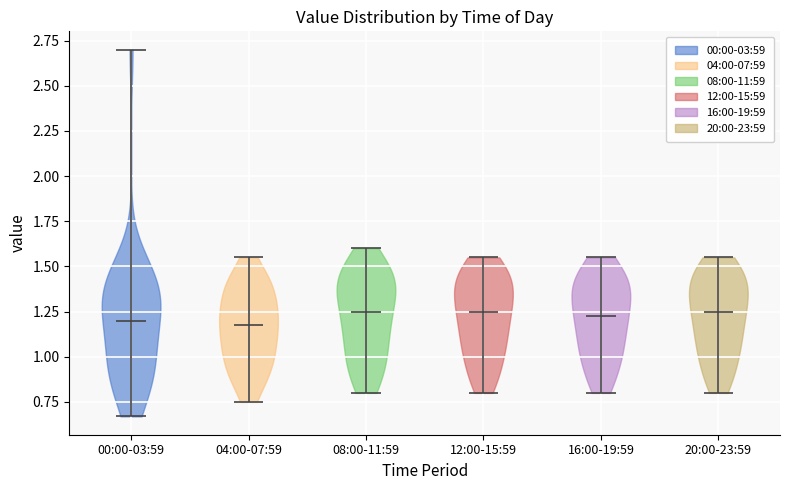

Reading left to right, read every violin against the y-axis: where its median line is, and the lowest and highest points it reaches. The values are not printed on the chart, so give them approximately, as read against the axis.

00:00-03:59: median line 1.20, lowest point 0.65, highest point 2.70
04:00-07:59: median line 1.20, lowest point 0.75, highest point 1.55
08:00-11:59: median line 1.25, lowest point 0.80, highest point 1.60
12:00-15:59: median line 1.25, lowest point 0.80, highest point 1.55
16:00-19:59: median line 1.25, lowest point 0.80, highest point 1.55
20:00-23:59: median line 1.25, lowest point 0.80, highest point 1.55